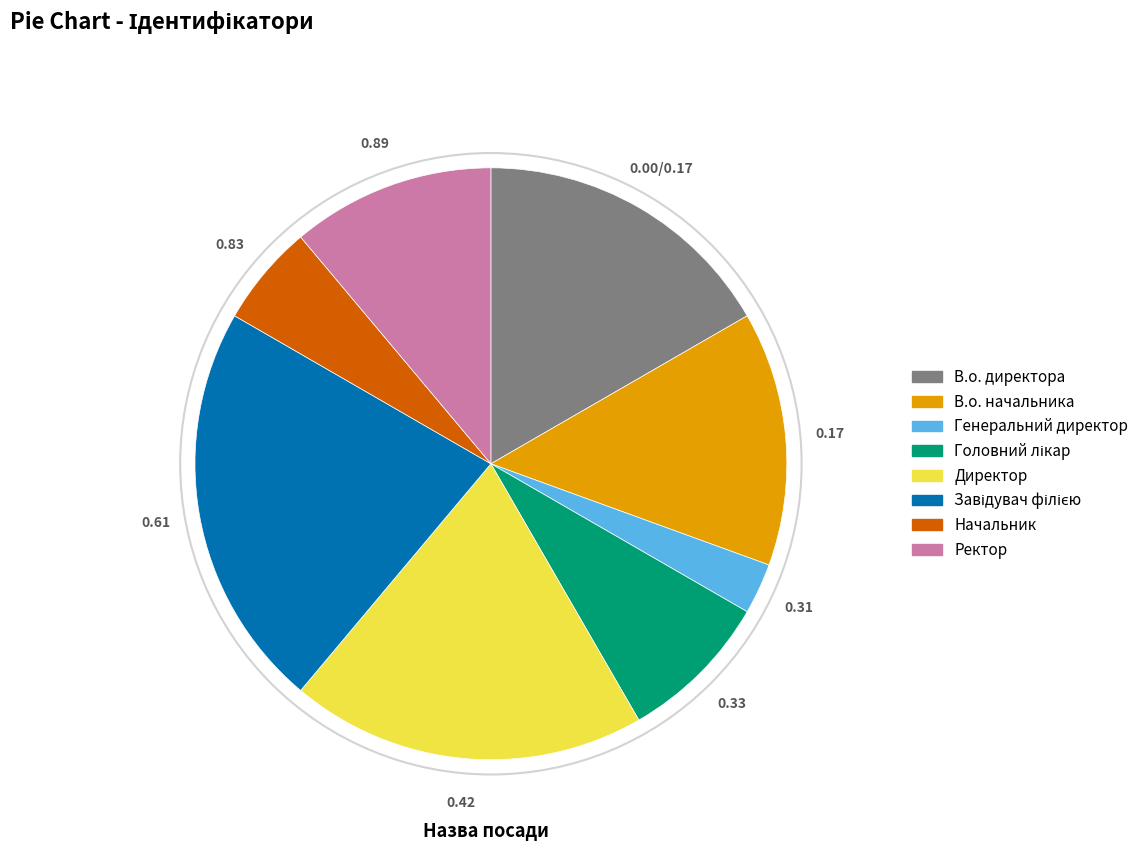

Is there a majority slice in this chart?

No